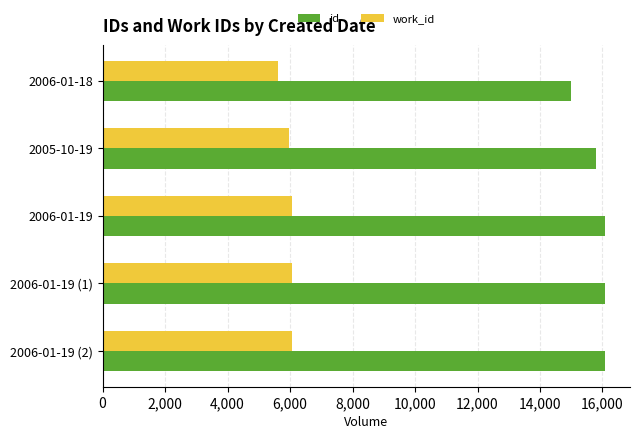

How many values in the work_id series are below 6072?

2